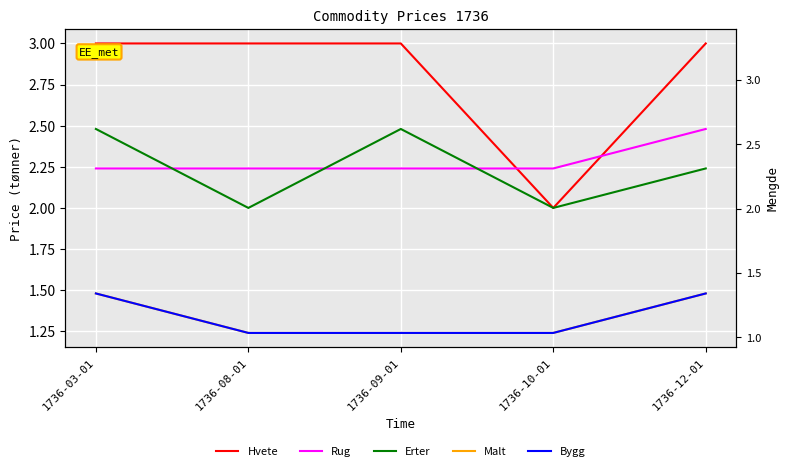

Which category has the lowest value in the Hvete series?

1736-10-01